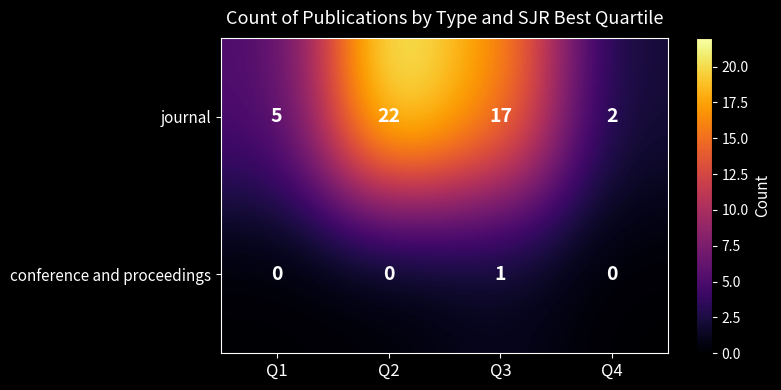

The journal series shows 22 at Q2. True or false?

True